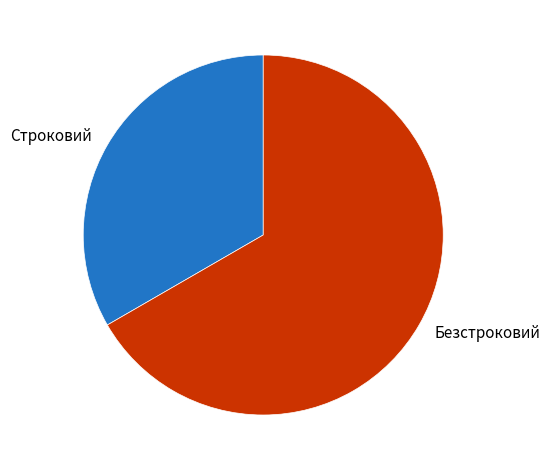

Approximately how many times larger is the value at Строковий compared to Безстроковий?

0.5